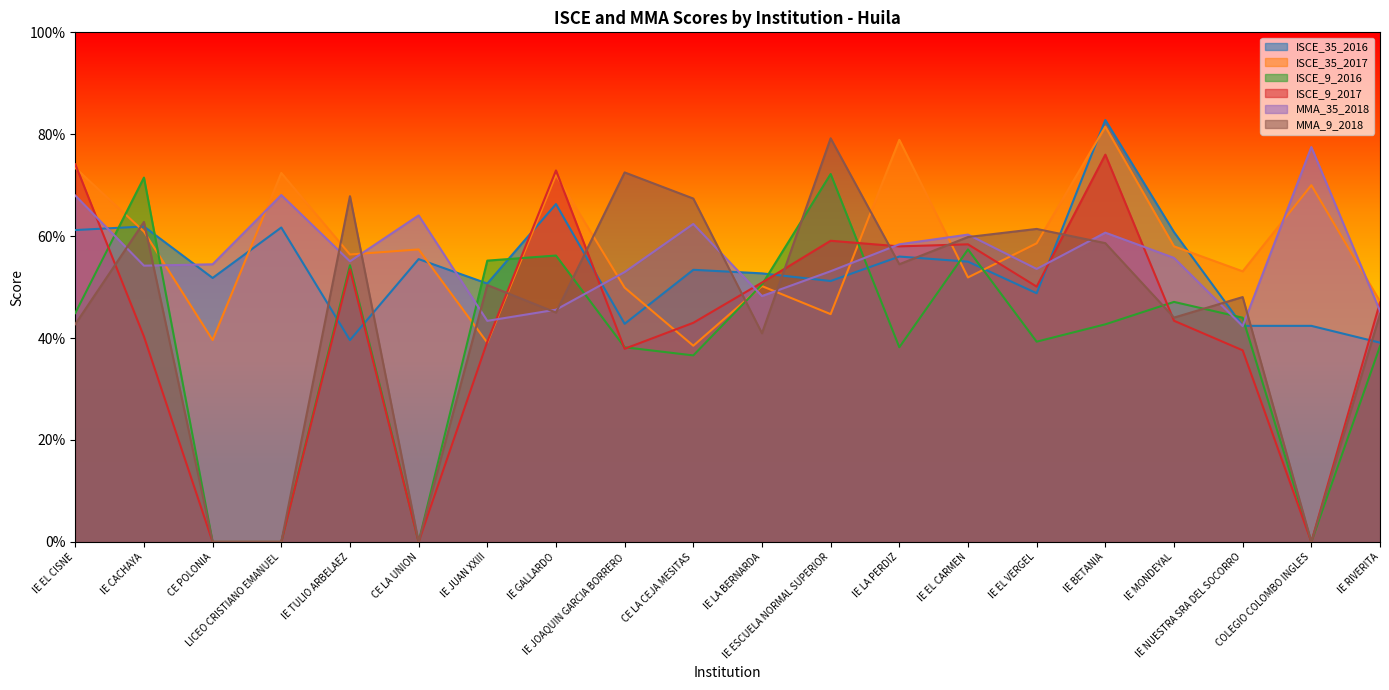

Where do ISCE_9_2017 and MMA_9_2018 first cross each other?

IE EL CISNE and IE CACHAYA